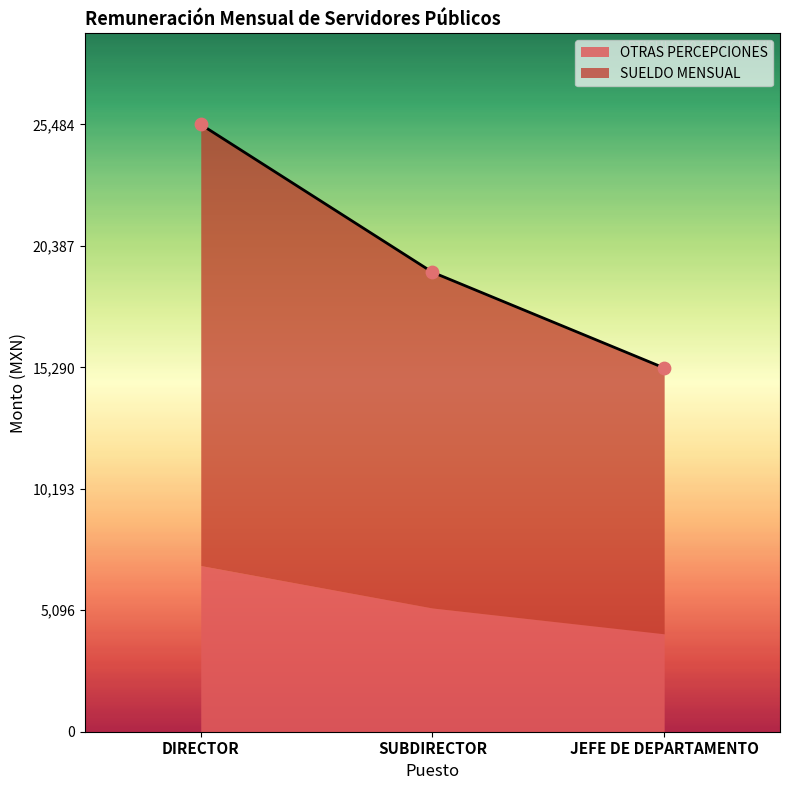

Which series has the widest spread of Y values?

SUELDO MENSUAL